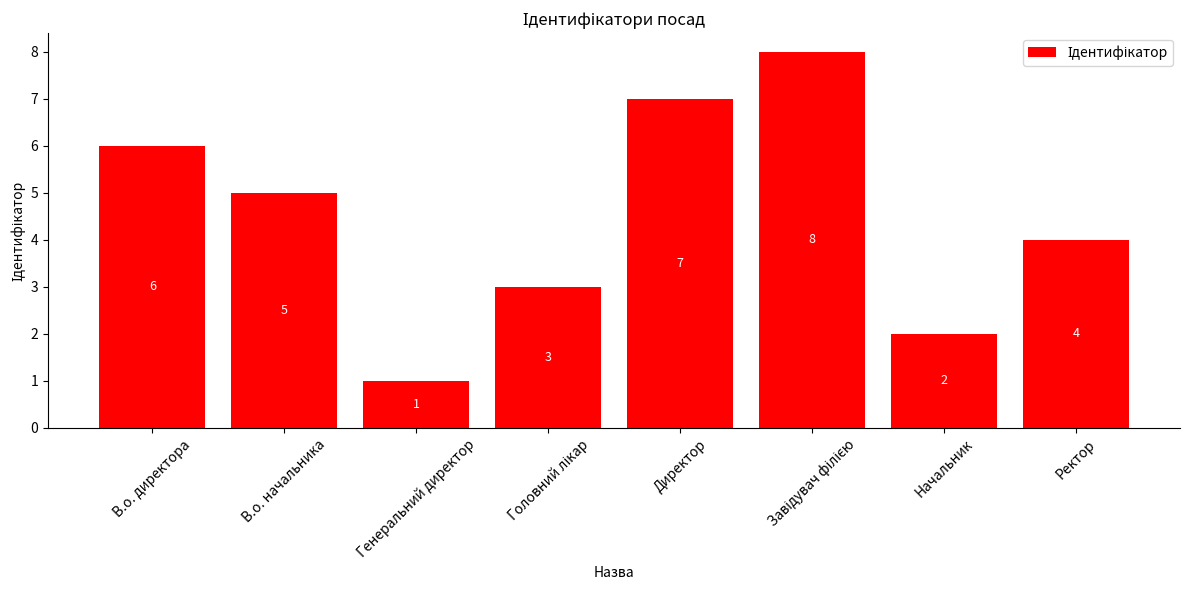

Is it true that the value at Ректор is 2?

False